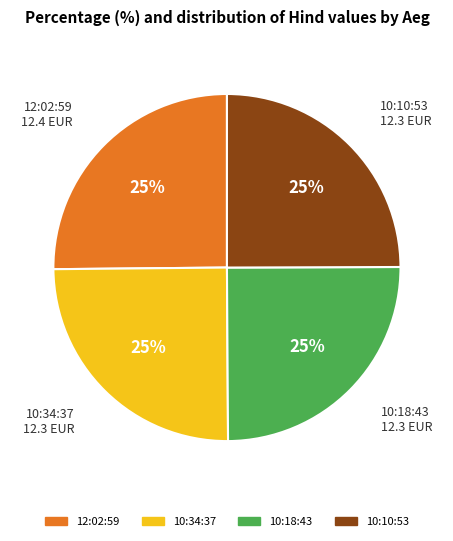

Is there any slice that represents more than half of the pie?

No